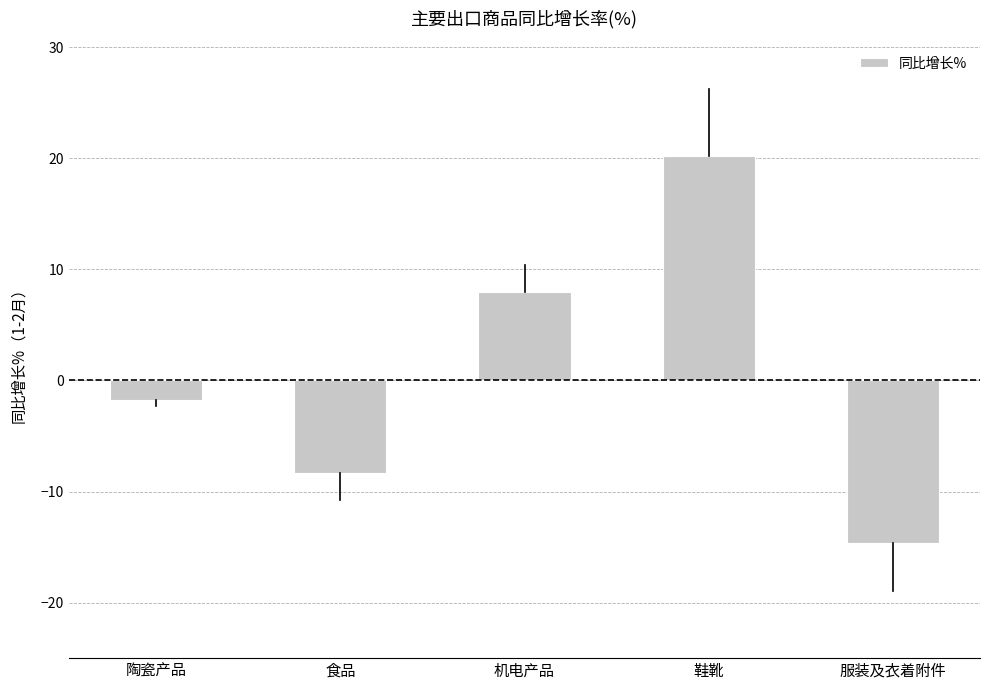

Reading left to right, list all the values displayed in this chart.

-1.8	-8.3	8.0	20.2	-14.6